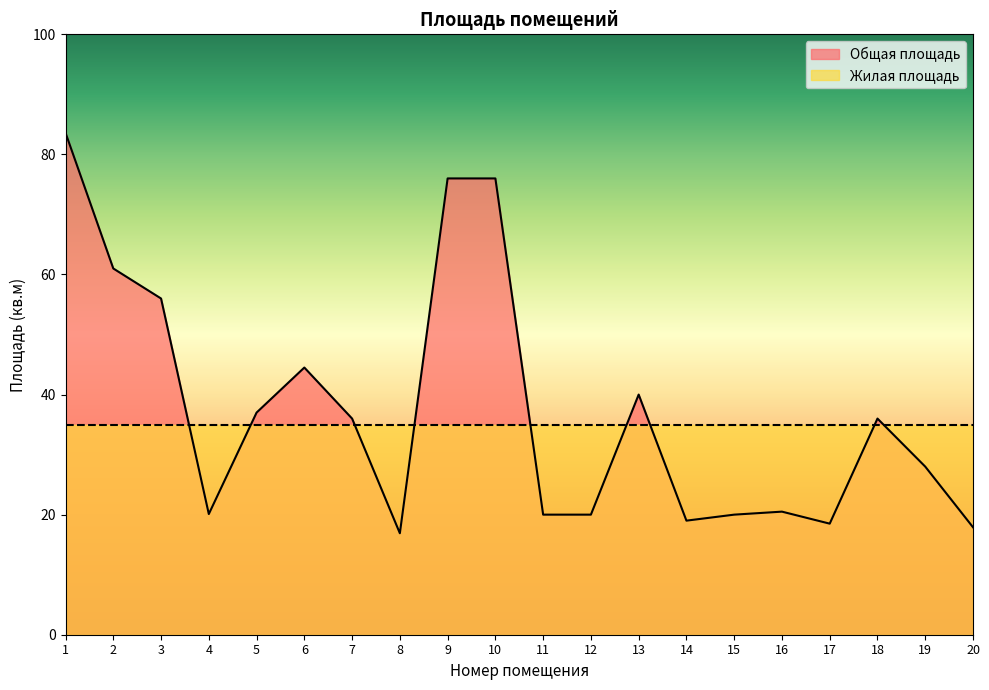

How many categories are shown in the chart?

20